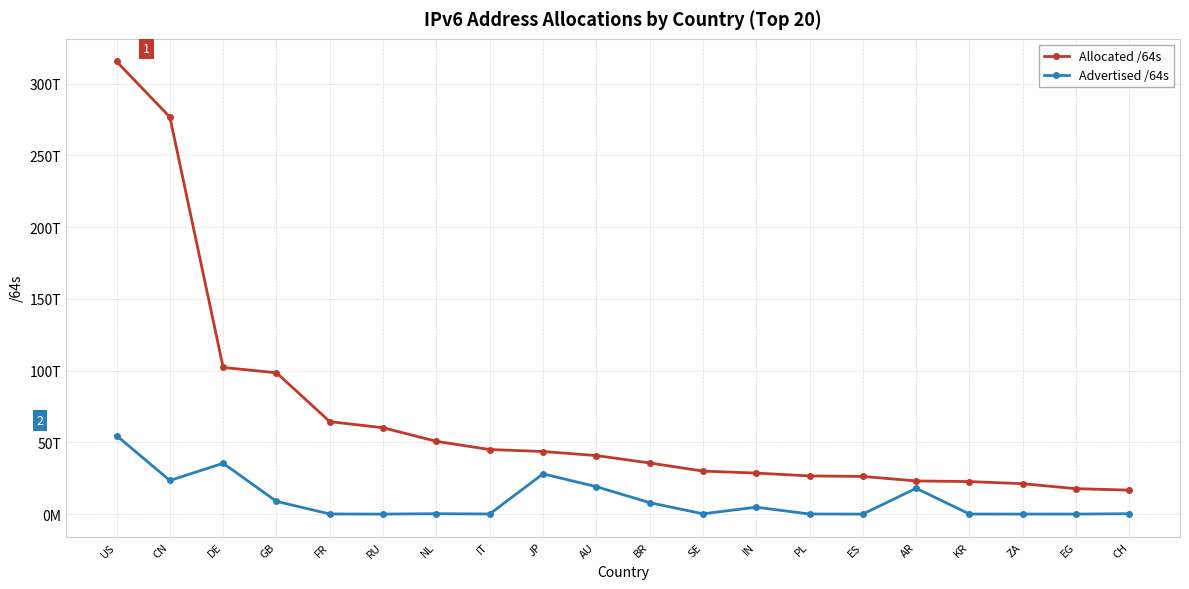

True or false: Advertised /64s and Allocated /64s intersect in this chart.

False